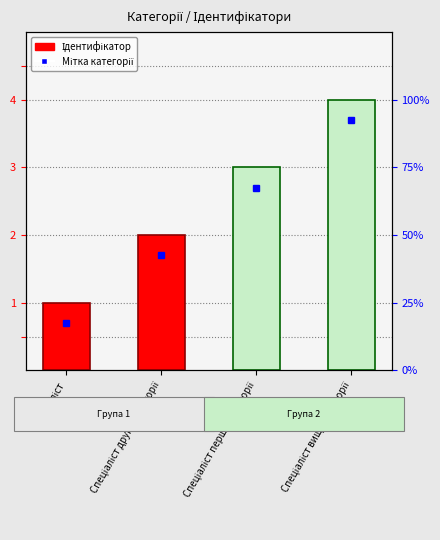

Are the bars horizontal?

No